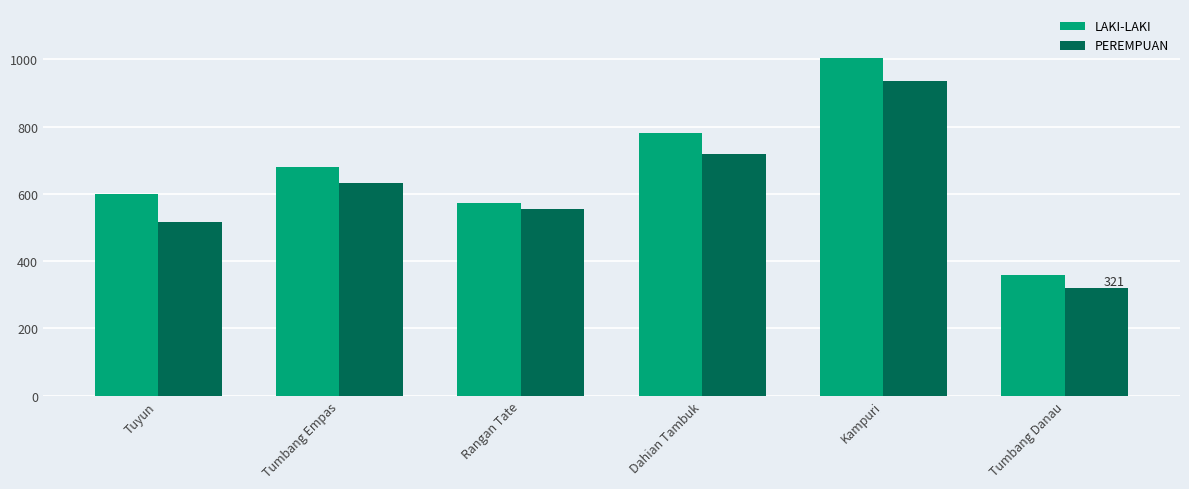

What is the sum of all PEREMPUAN values?

3681